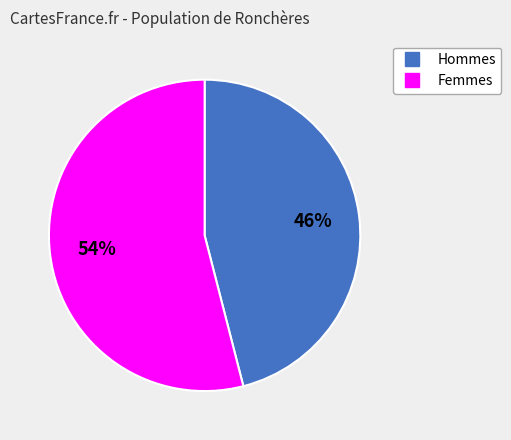

How many slices are in this pie chart?

2